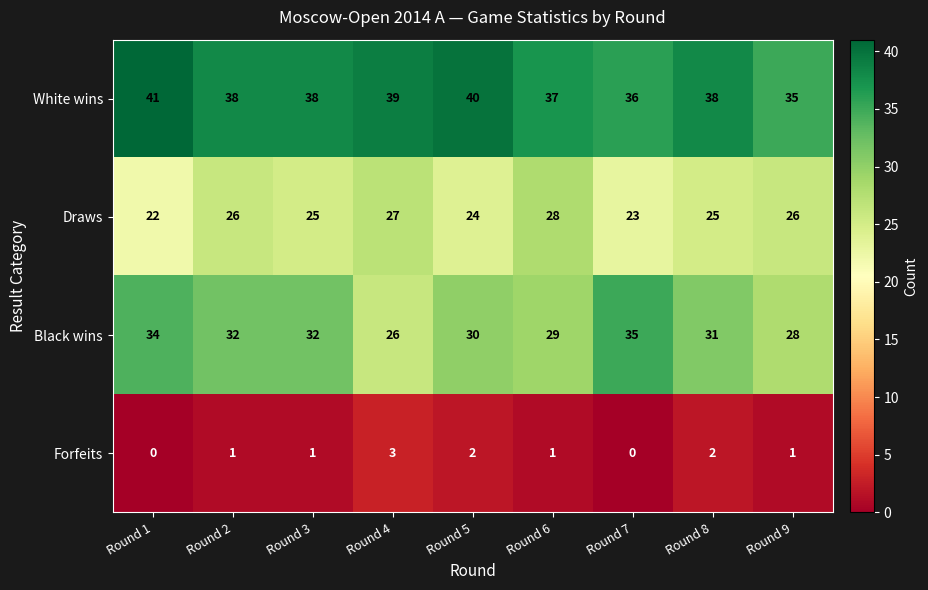

At which category does the chart reach its peak across all series?

Round 1